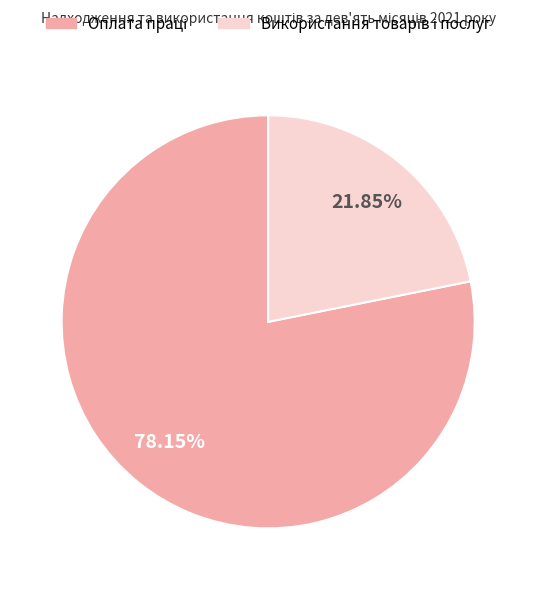

Is there a majority slice in this chart?

Yes